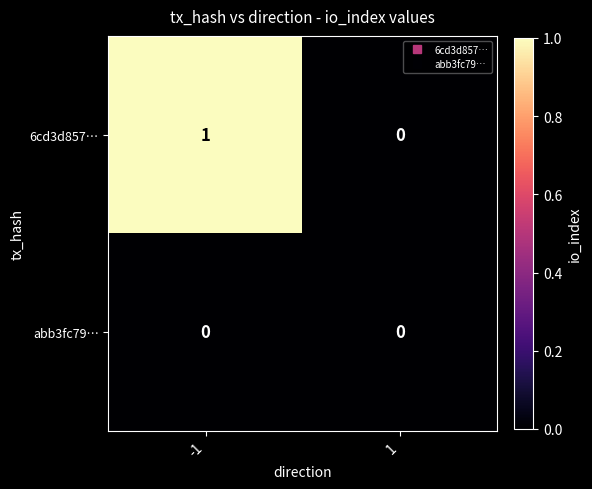

True or false: 6cd3d857… has a value of 0 at 1.

True